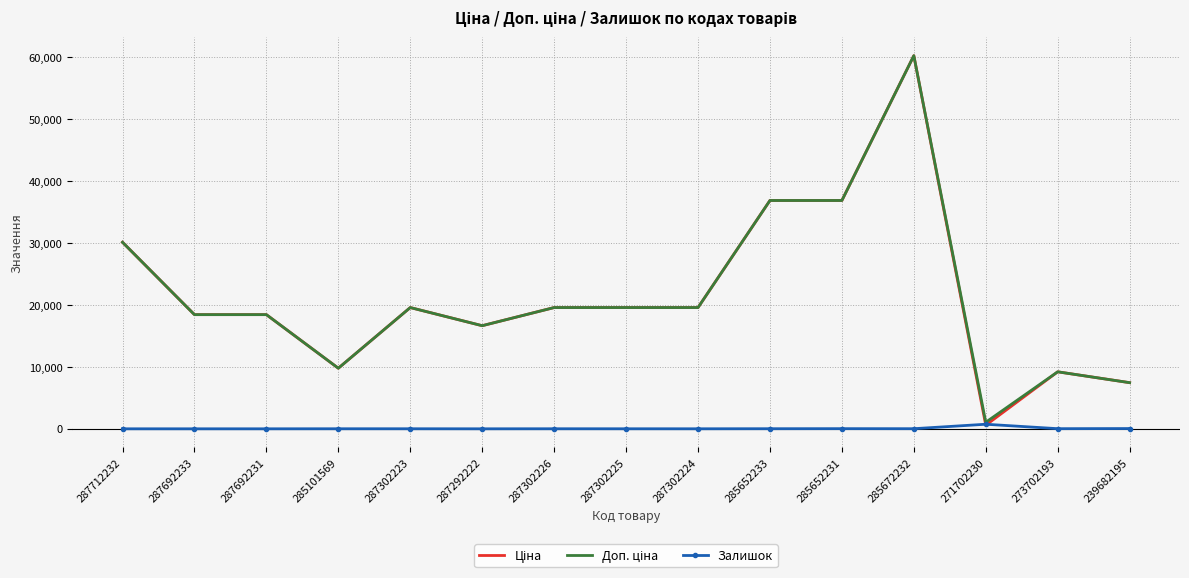

At which category is the sum across all series the highest?

285672232